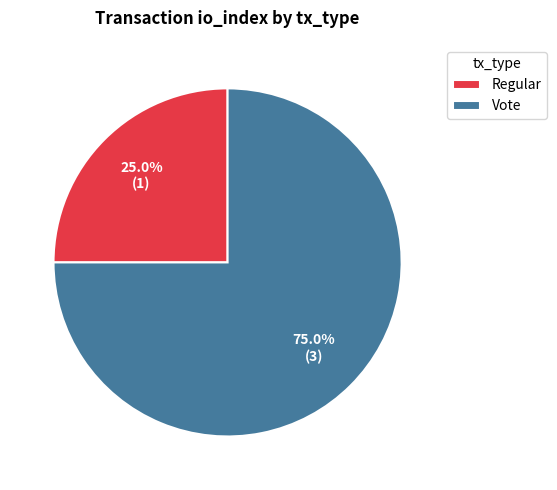

What portion of the pie excludes Vote?

25.0%